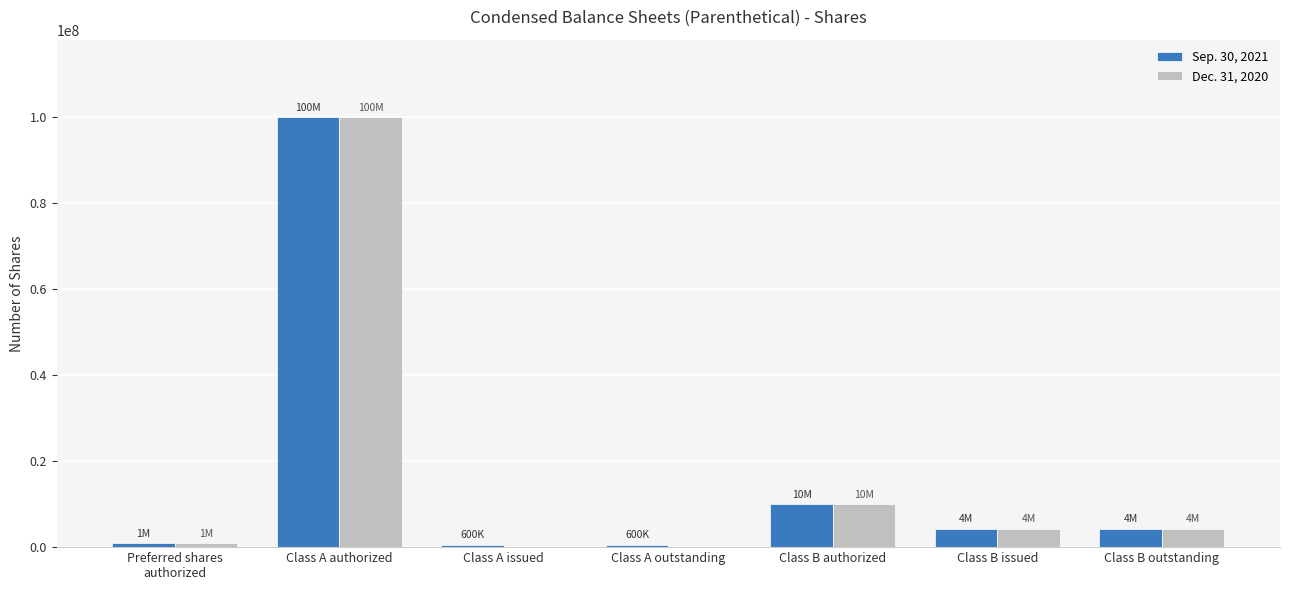

What is the difference between the Dec. 31, 2020 values at Preferred shares
authorized and Class A issued?

1000000